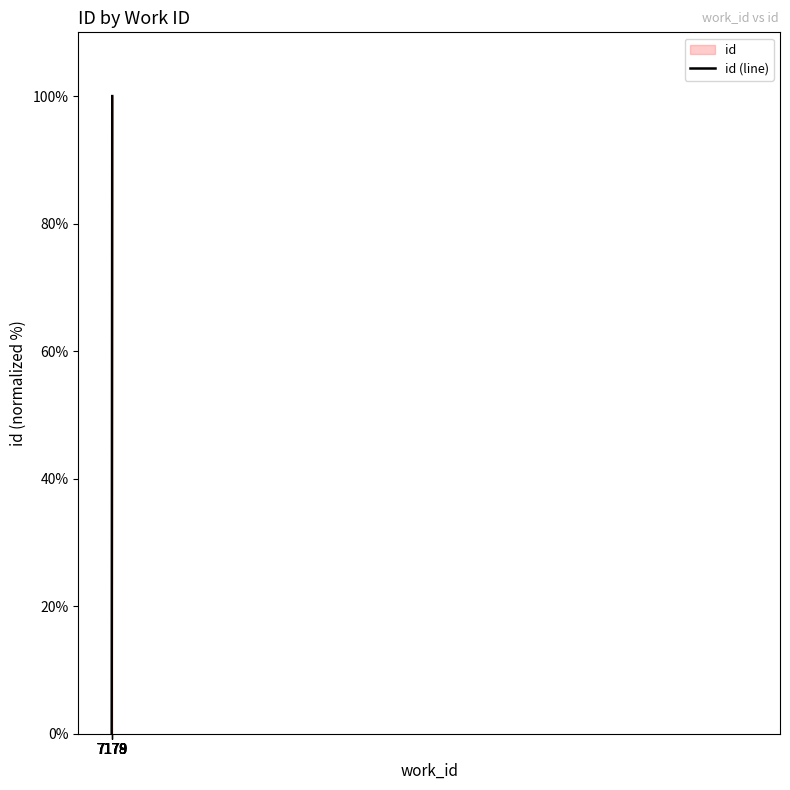

True or false: the data has more than 1 interior local peaks.

False